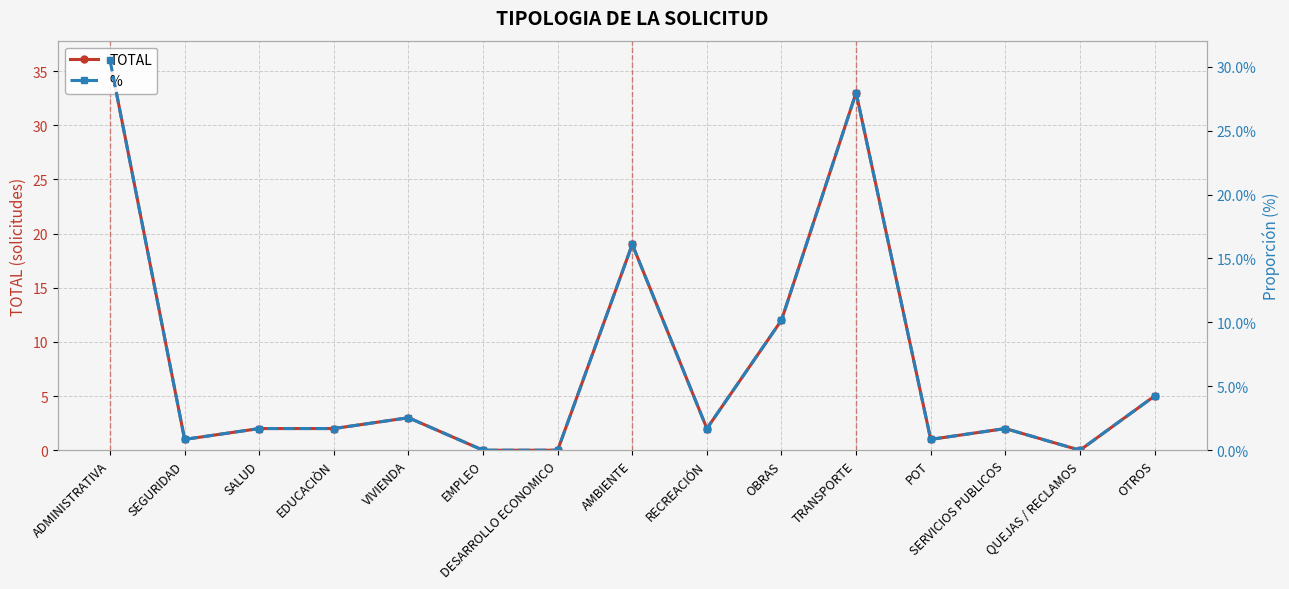

At which category is the sum across all series the highest?

ADMINISTRATIVA